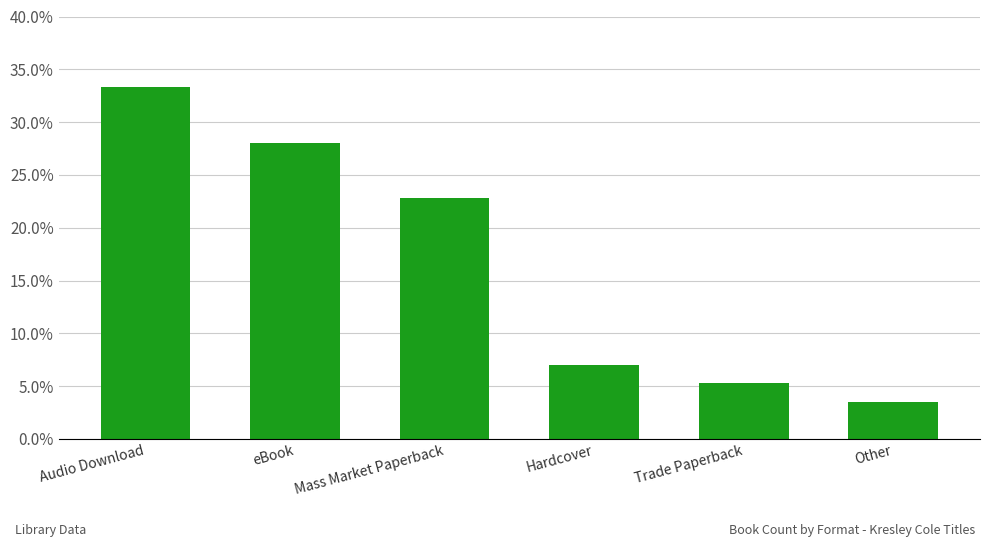

Reading left to right, transcribe all the data shown in this chart.

Audio Download=0.3	eBook=0.3	Mass Market Paperback=0.2	Hardcover=0.1	Trade Paperback=0.1	Other=0.0